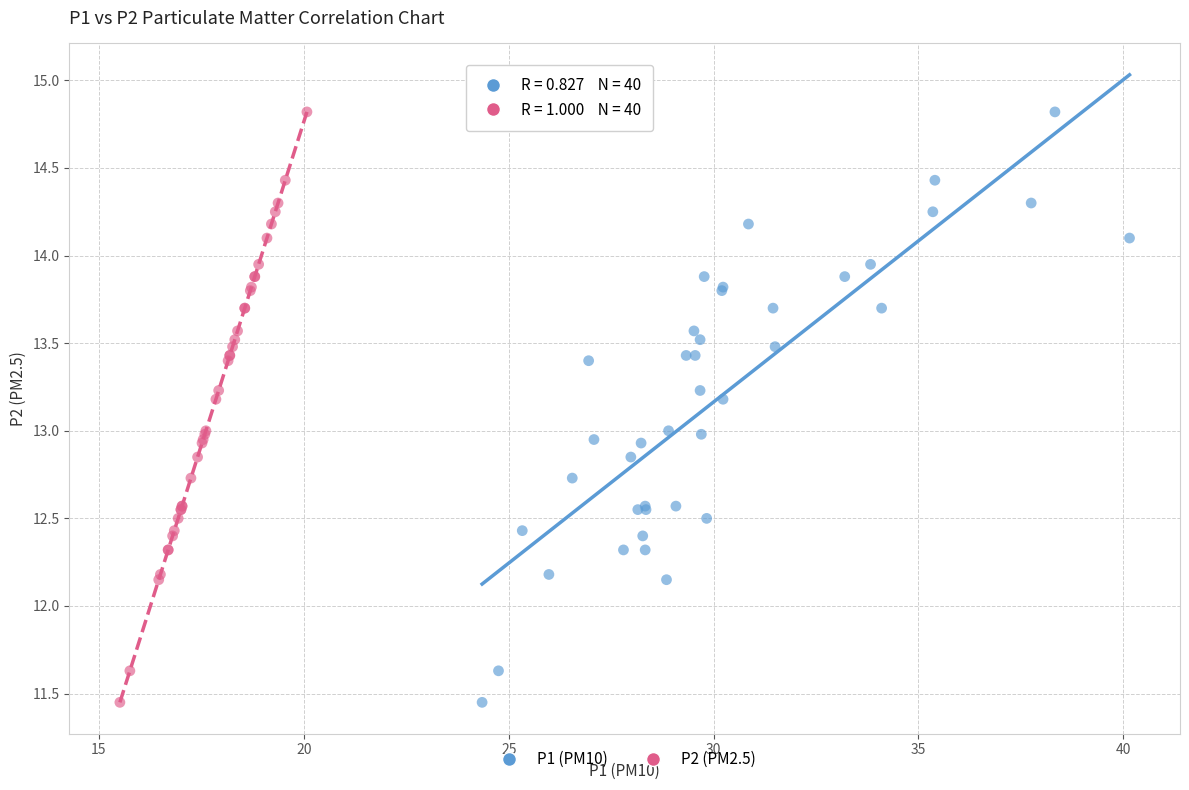

What are all the series names shown in the legend?

P1 (PM10), P2 (PM2.5)